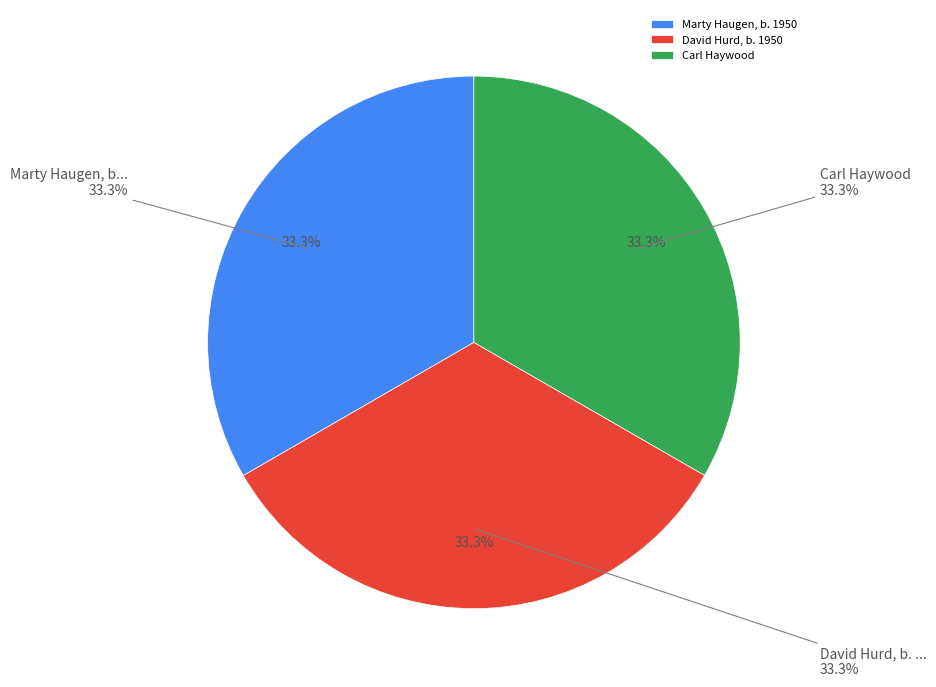

To the nearest percent, what percentage of the pie is David Hurd, b. 1950?

33%